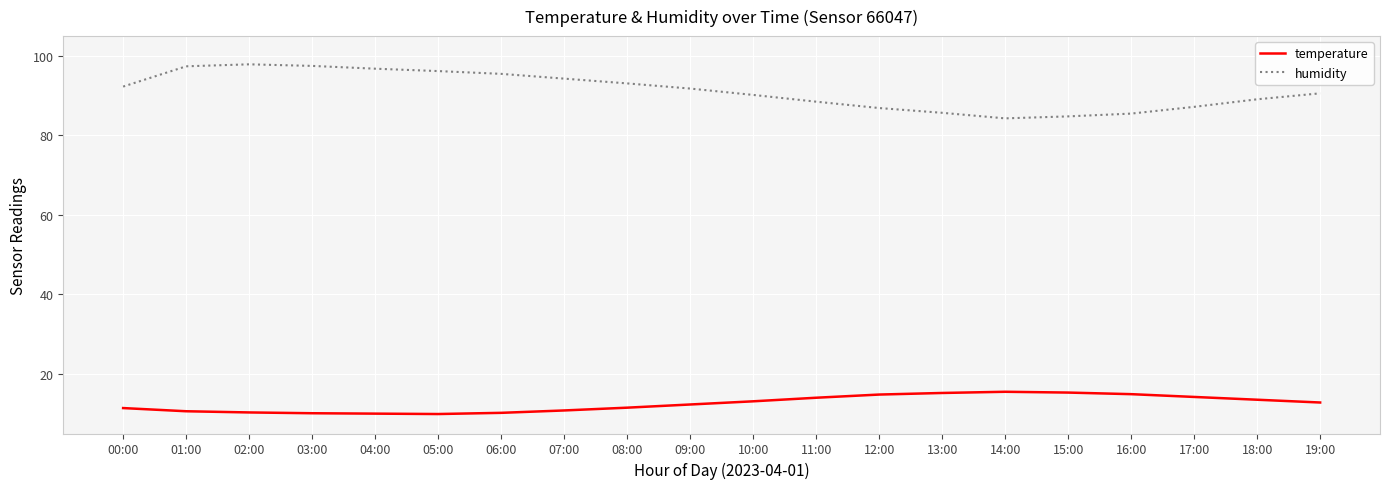

What is the maximum value for humidity?

97.9